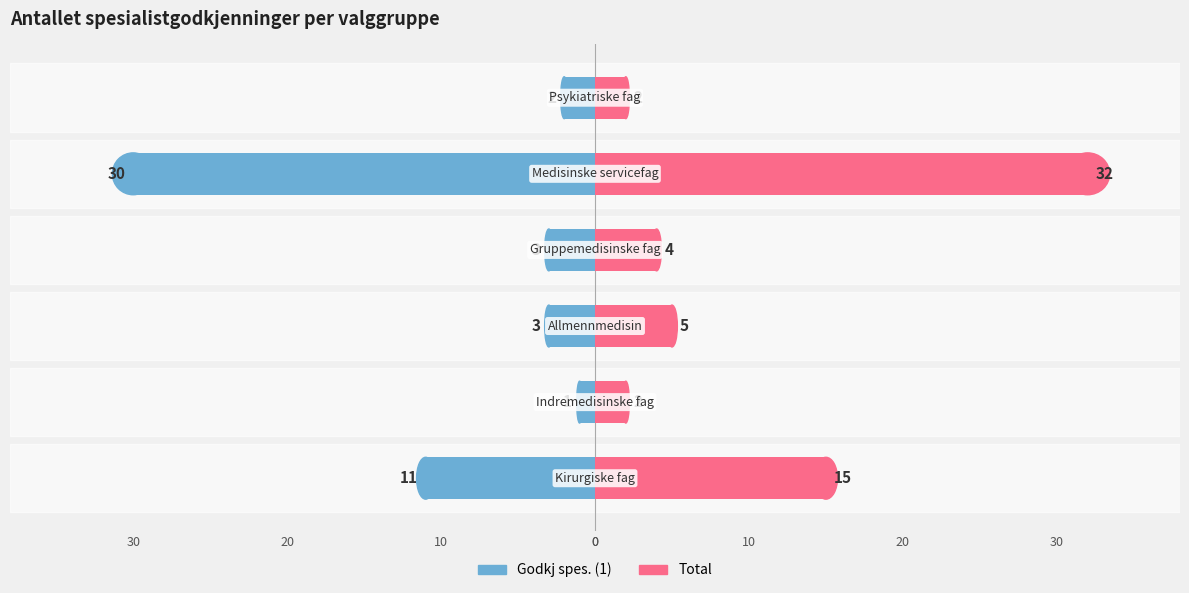

Rank the series by their maximum value, from lowest to highest.

Godkj spes. (1), Total